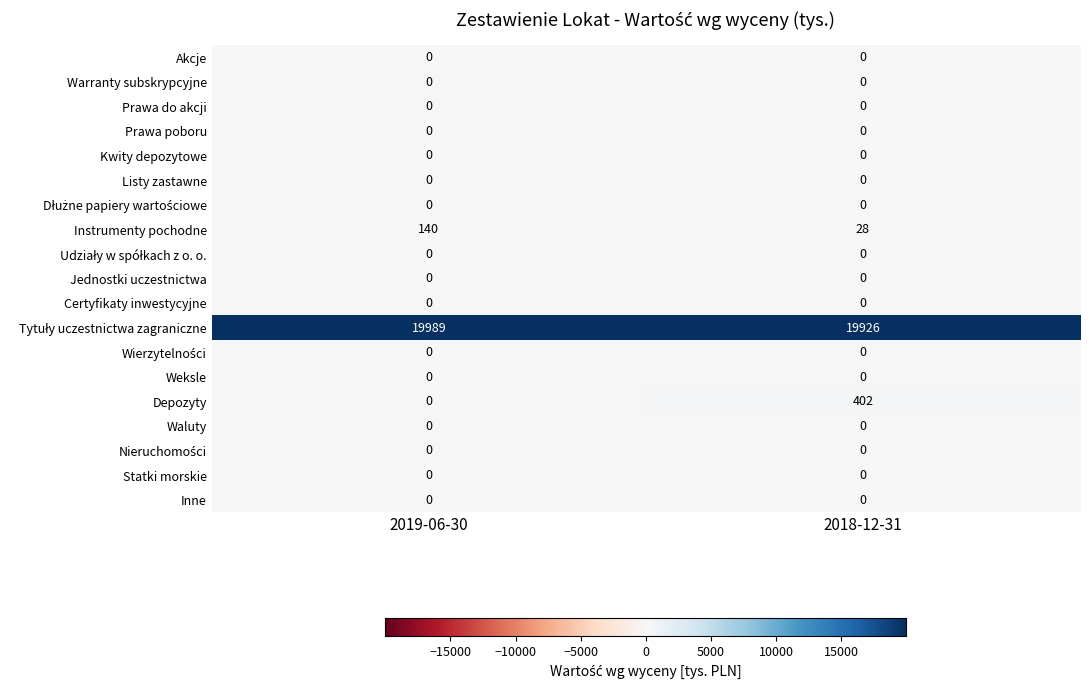

Which series has the largest range (max minus min)?

Depozyty